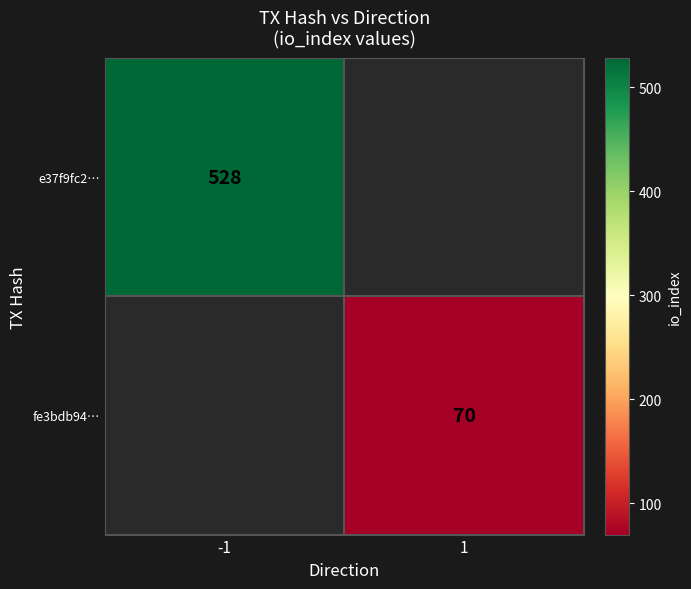

The value of fe3bdb94… at 1 is 70. True or false?

True